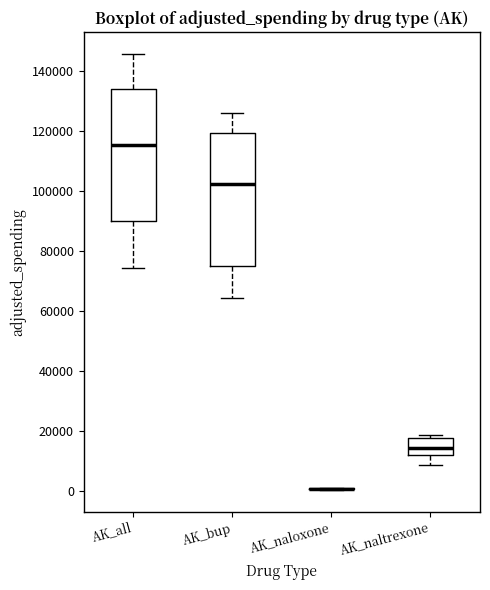

Reading left to right, read every box against the y-axis: the position of its median line, the range the box covers, and the ends of its whiskers. The values are not printed on the chart, so give them approximately, as read against the axis.

AK_all: median 116000, box 90000 to 134000, whiskers 74000 to 146000
AK_bup: median 102000, box 74000 to 120000, whiskers 64000 to 126000
AK_naloxone: box collapsed to a line at 0, whiskers 0 to 2000
AK_naltrexone: median 14000, box 12000 to 18000, whiskers 8000 to 18000 (just above the box's upper edge)